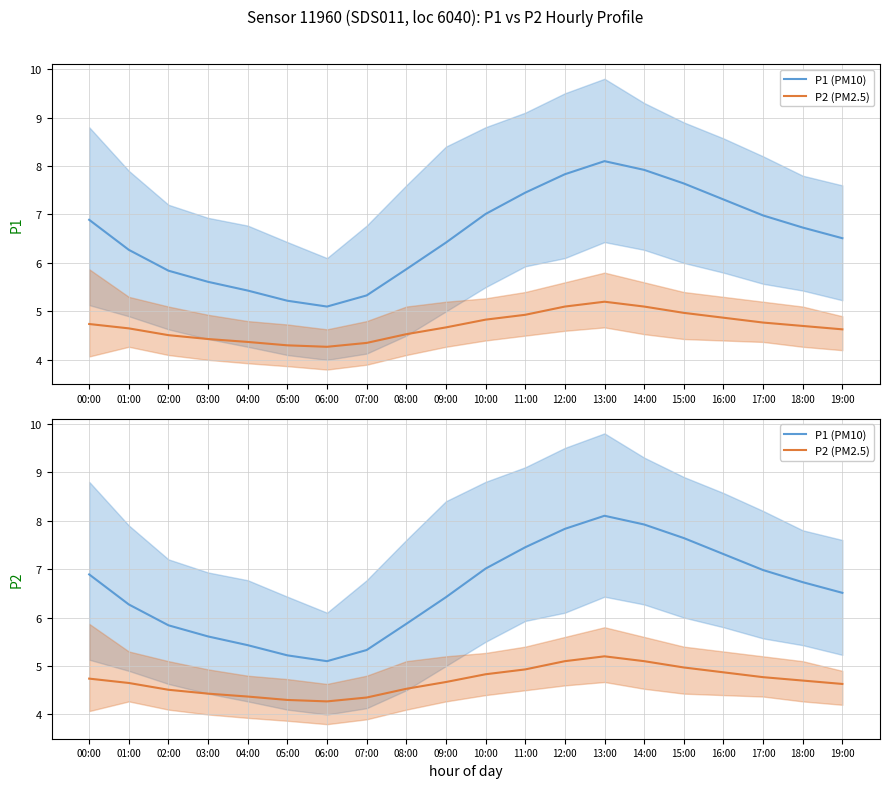

Which category has the lowest value in the P1 mean series?

06:00